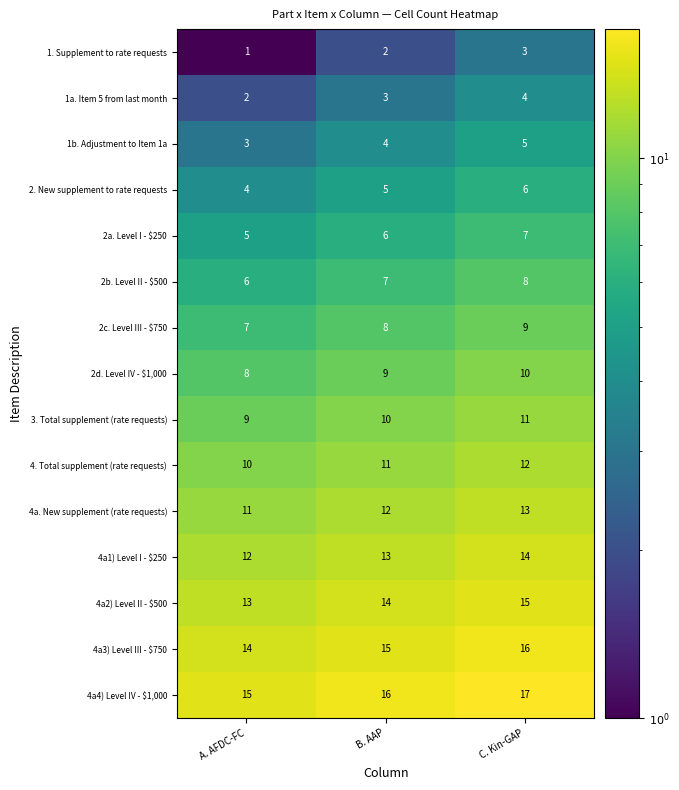

What is the minimum value shown in the chart?

1